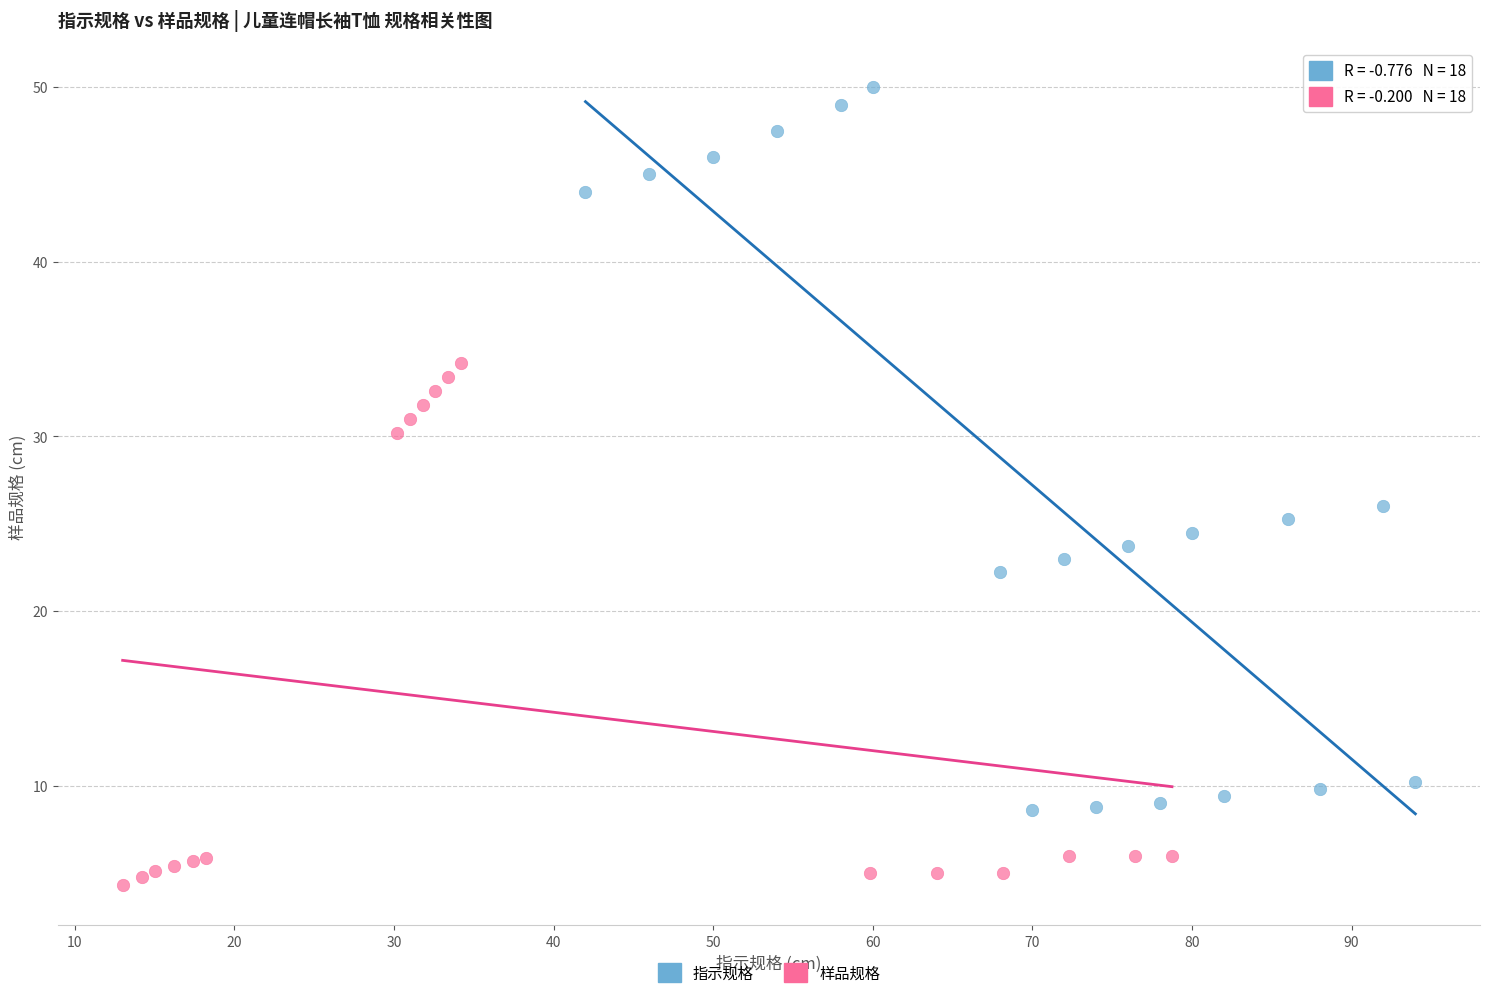

What are all the series names shown in the legend?

指示规格, 样品规格